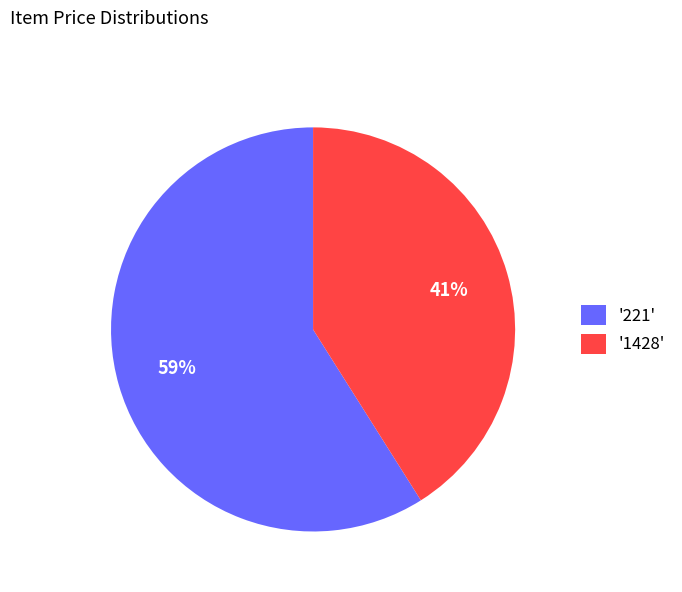

Which slice is the largest?

'221'